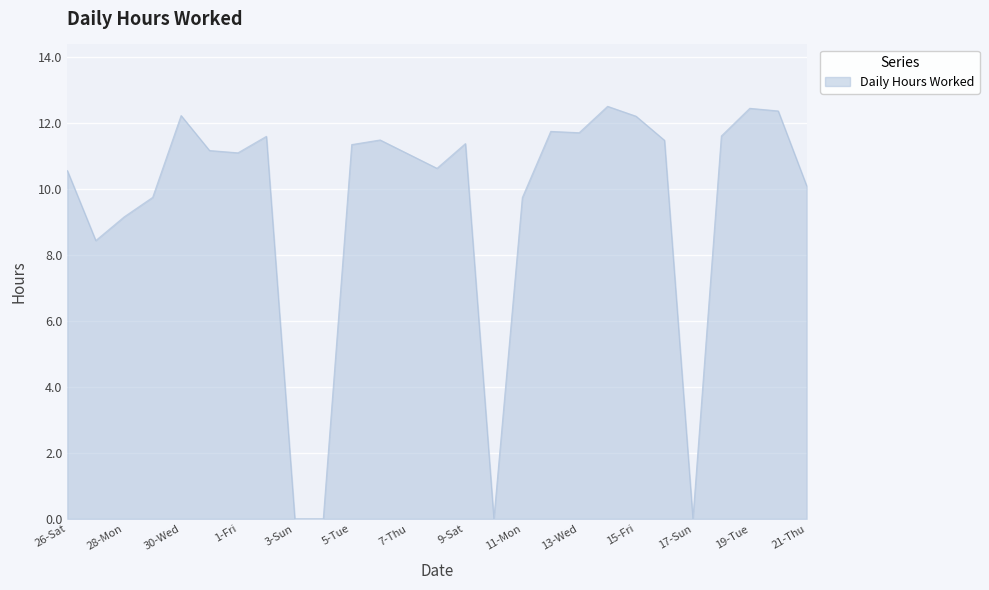

What is the difference between the maximum and minimum values?

12.5